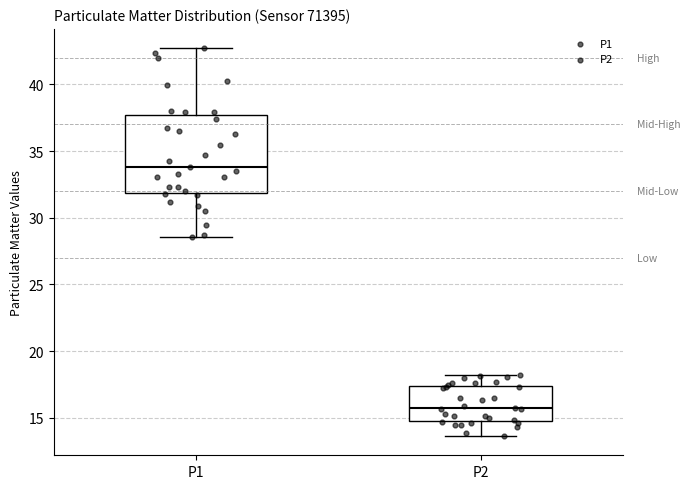

Reading left to right, read every box against the y-axis: the position of its median line, the range the box covers, and the ends of its whiskers. The values are not printed on the chart, so give them approximately, as read against the axis.

P1: median 34.0, box 32.0 to 37.5, whiskers 28.5 to 42.5
P2: median 16.0, box 15.0 to 17.5, whiskers 13.5 to 18.5